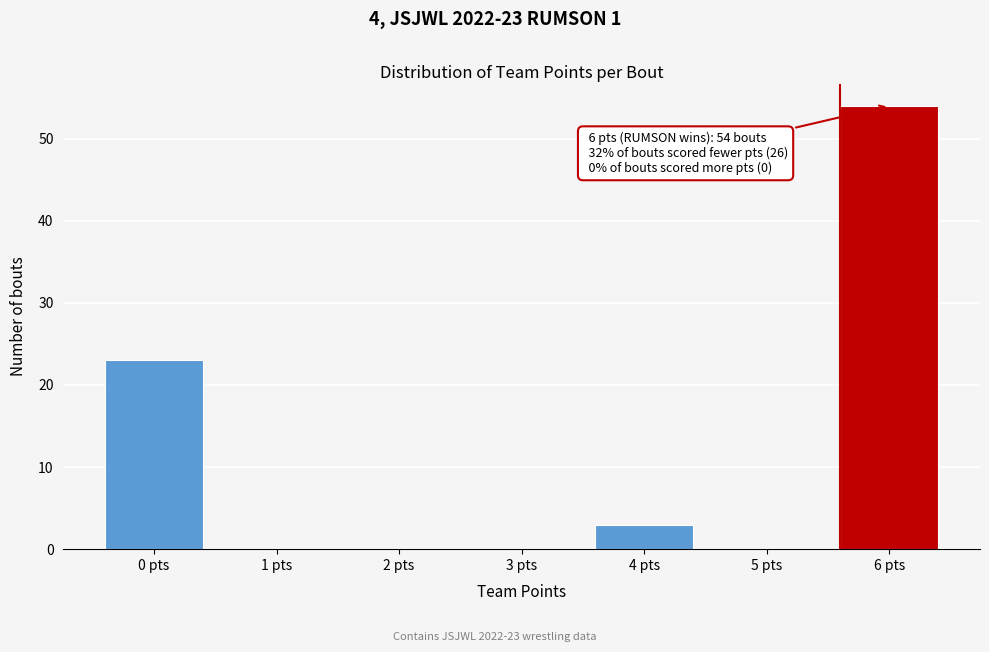

Reading left to right, list all the values displayed in this chart.

0 pts=23	1 pts=0	2 pts=0	3 pts=0	4 pts=3	5 pts=0	6 pts=54